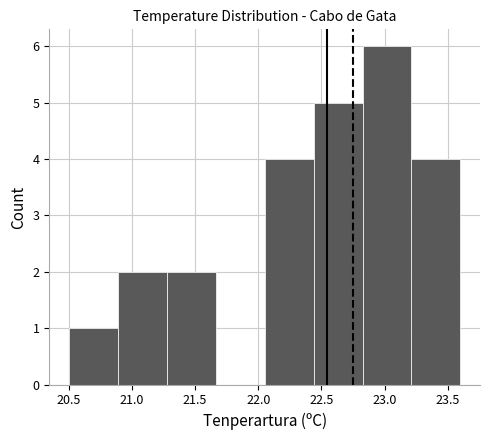

How tall is the bar that spans 21.30 to 21.65 on the x-axis? Neither the bar edges nor the heights are printed on the chart, so give them approximately, as read against the axes.

2